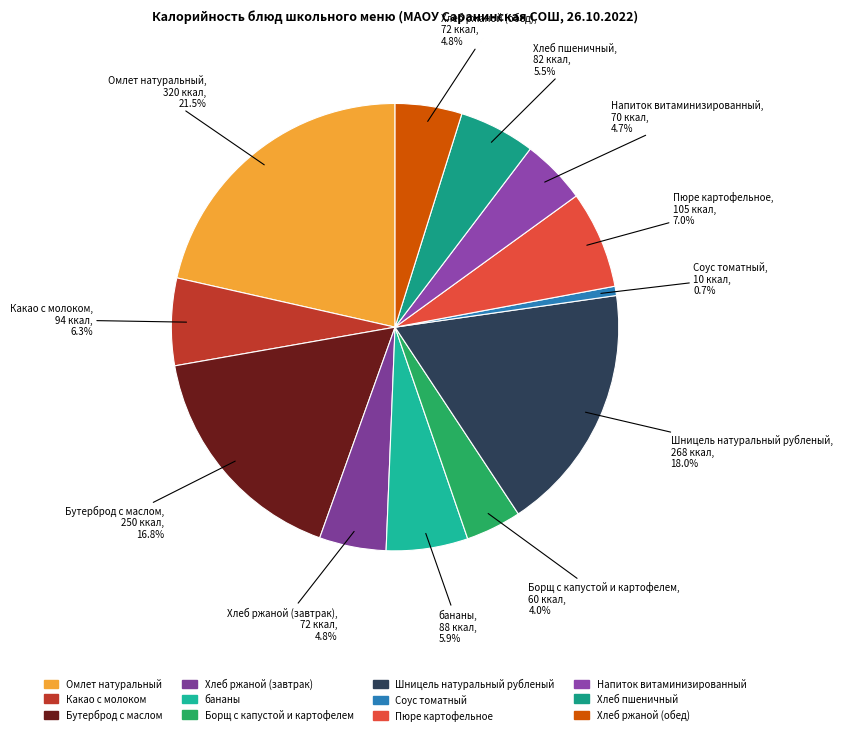

To the nearest percent, what percentage of the pie is бананы?

6%